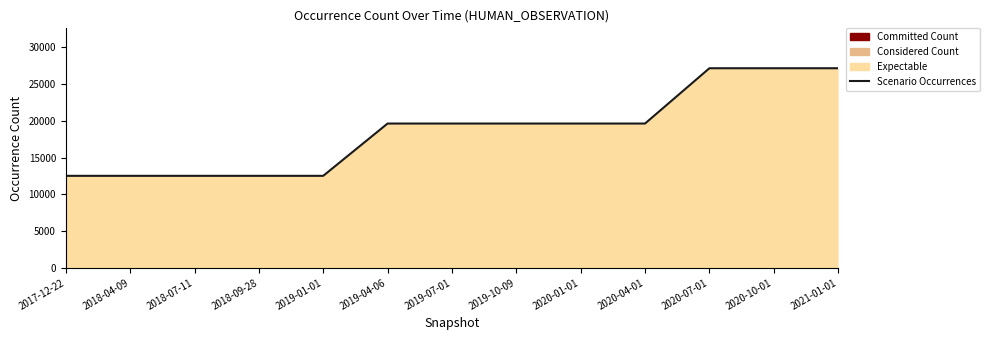

What is the sum of the values at 2021-01-01 and 2019-04-06?

46757